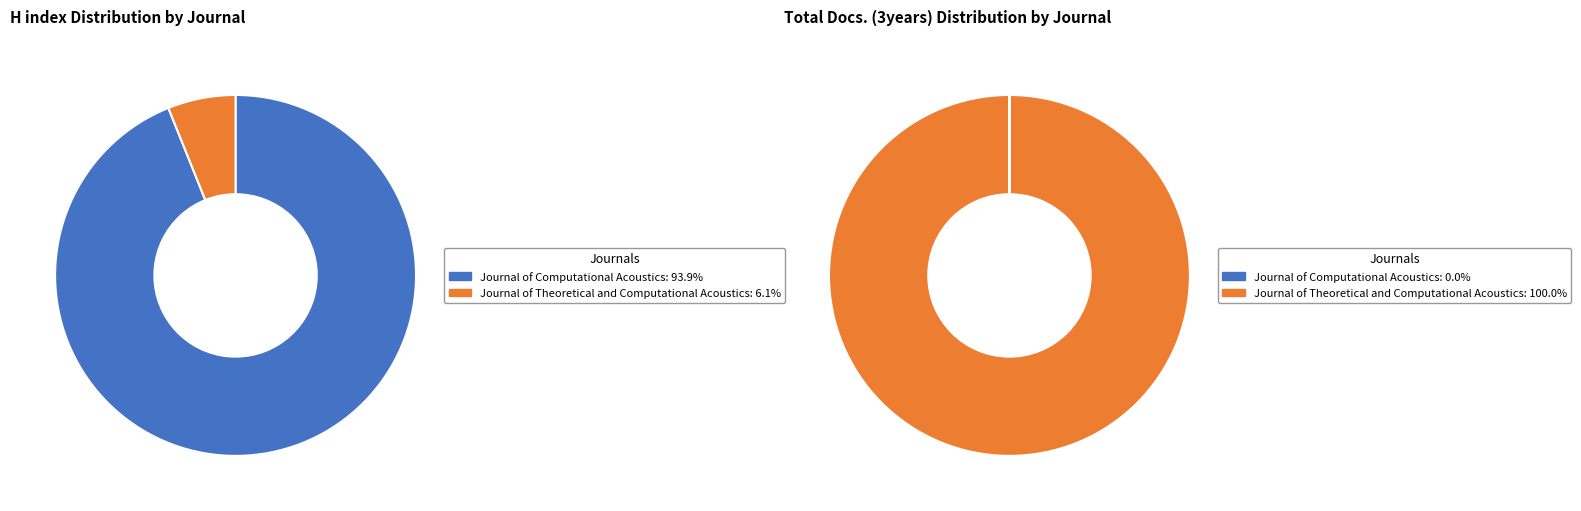

How many slices are in this pie chart?

2